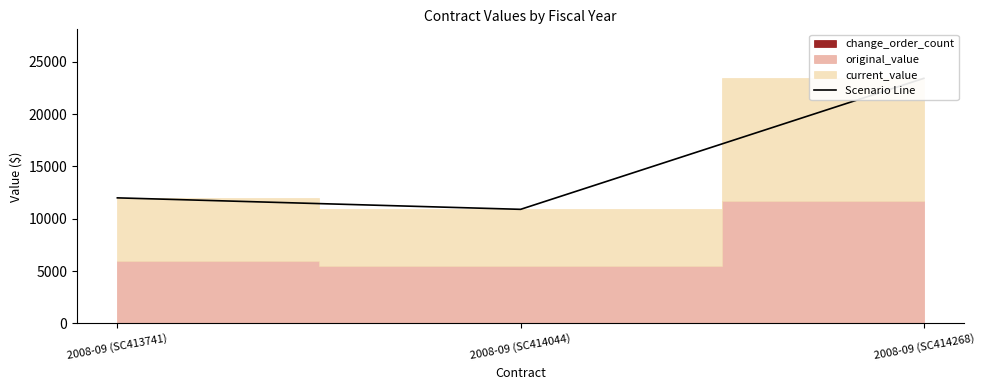

List the labels in order of value, largest first.

2008-09 (SC414268), 2008-09 (SC413741), 2008-09 (SC414044)